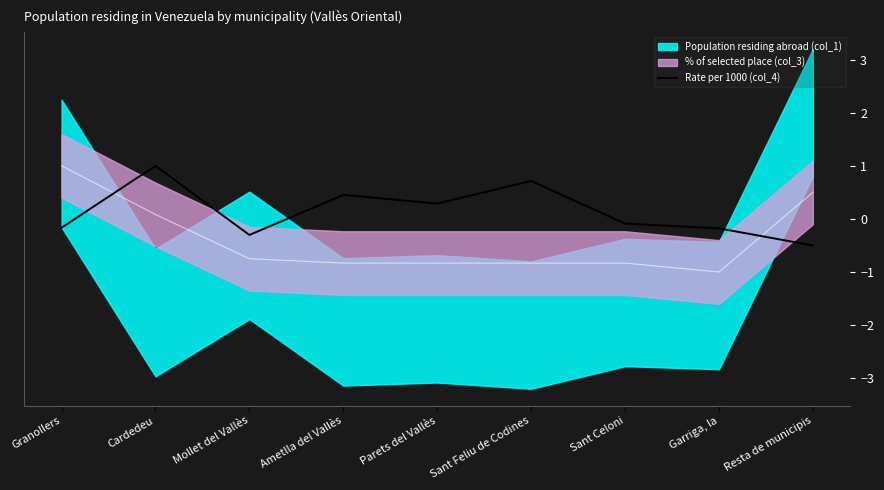

What is the label of the 3rd point from the left?

Mollet del Vallès